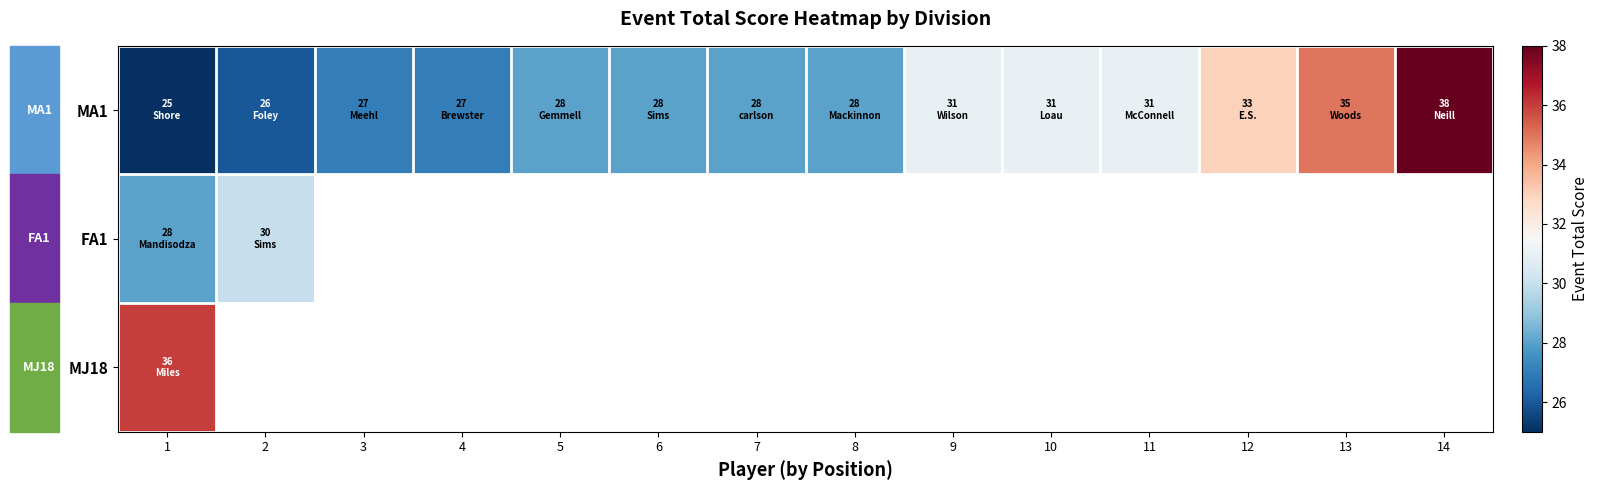

Between 14 and 9, which is larger?

14